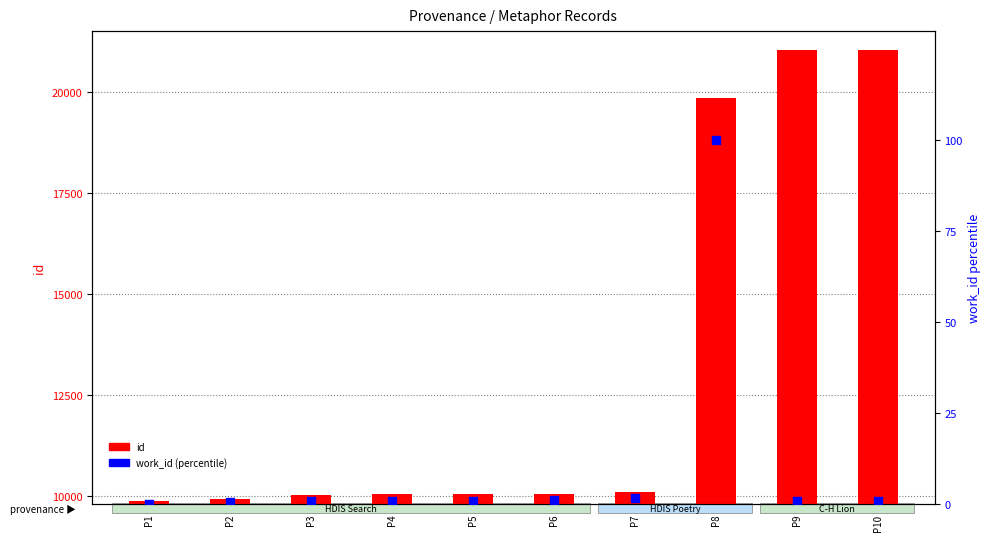

At how many categories does at least one series exceed 15922?

3